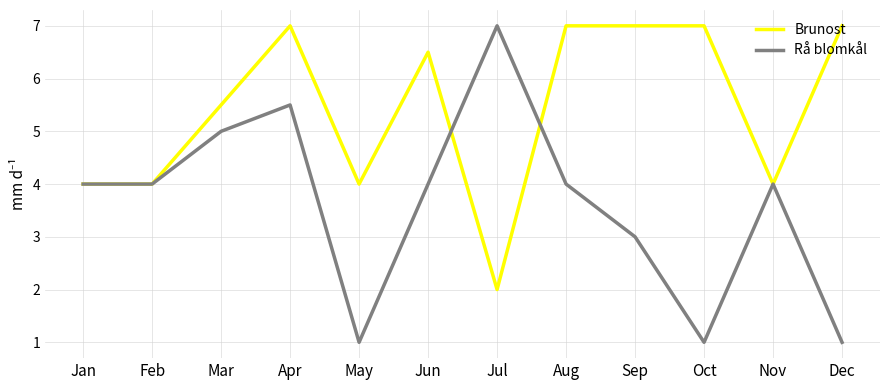

At which category is the sum across all series the highest?

Apr